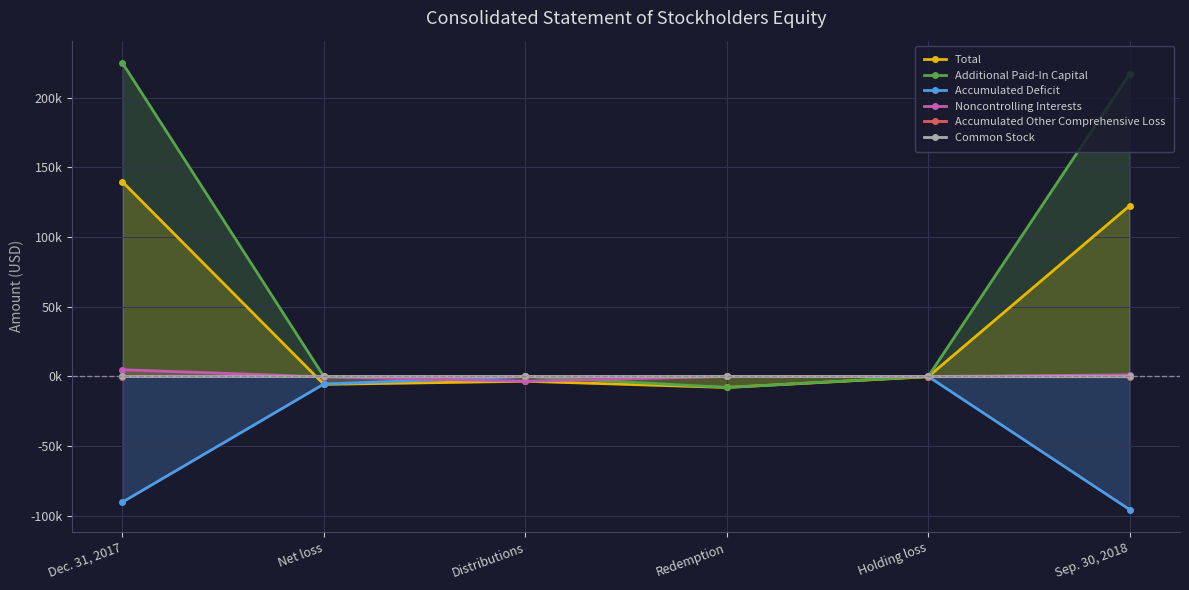

What are all the series names shown in the legend?

Total, Additional Paid-In Capital, Accumulated Deficit, Noncontrolling Interests, Accumulated Other Comprehensive Loss, Common Stock